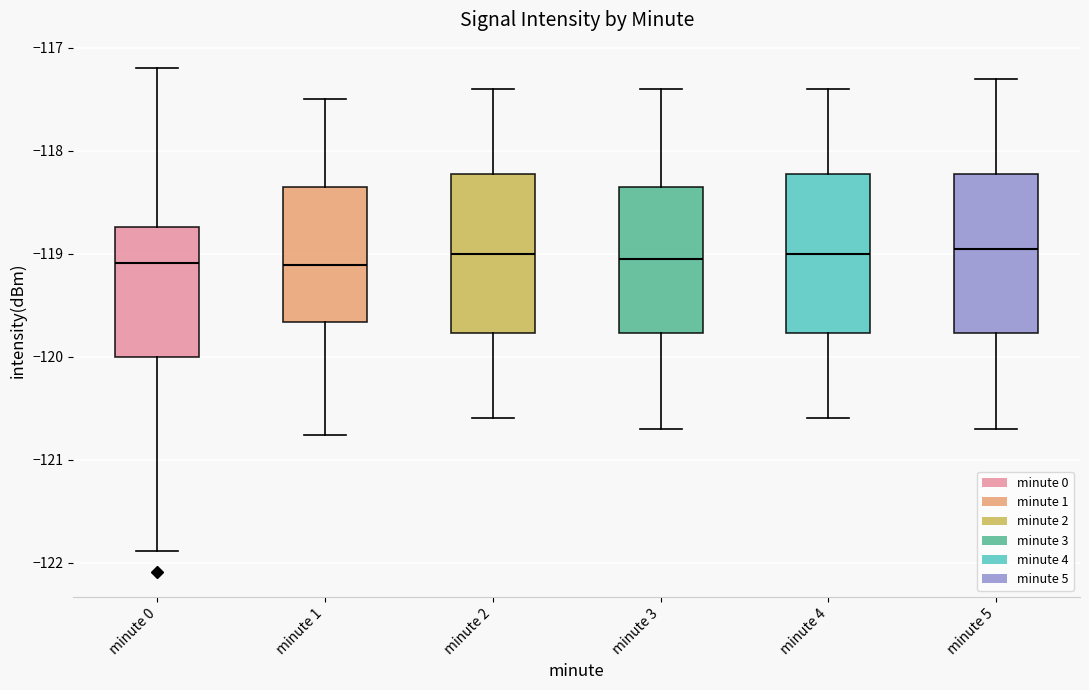

Where does the upper whisker of the box for minute 1 end on the y-axis? The values are not printed on the chart, so give them approximately, as read against the axis.

-117.5